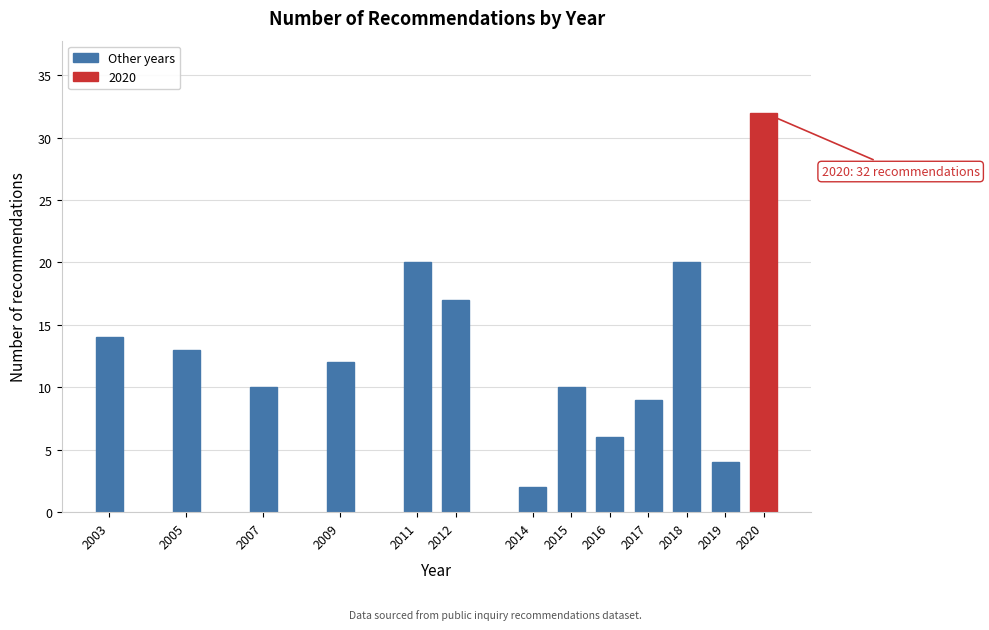

Reading left to right, list all the values displayed in this chart.

2003=14	2005=13	2007=10	2009=12	2011=20	2012=17	2014=2	2015=10	2016=6	2017=9	2018=20	2019=4	2020=32